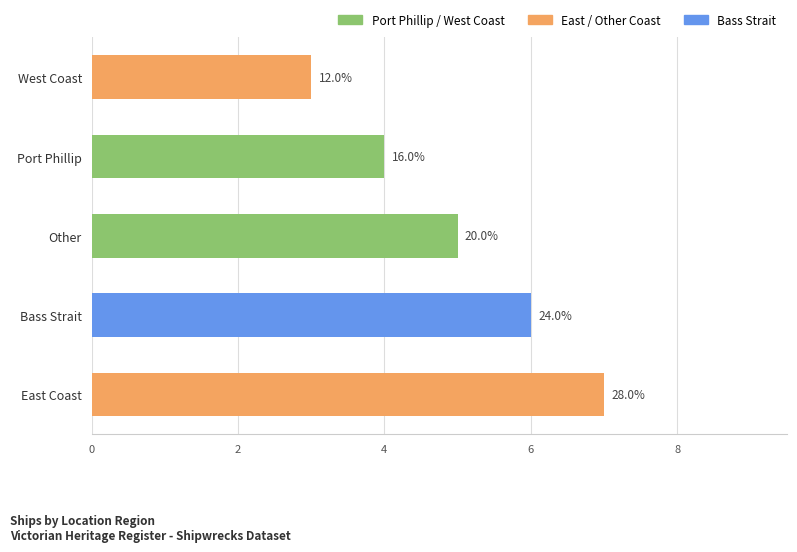

Is it true that the value at Bass Strait is 6?

True